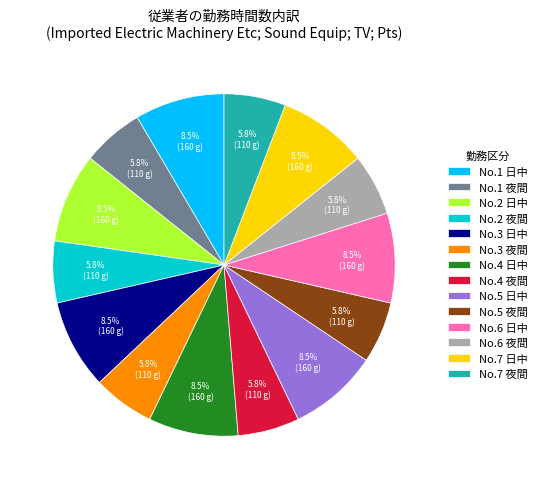

Do No.6 夜間 and No.5 日中 together represent more than half of the pie?

No